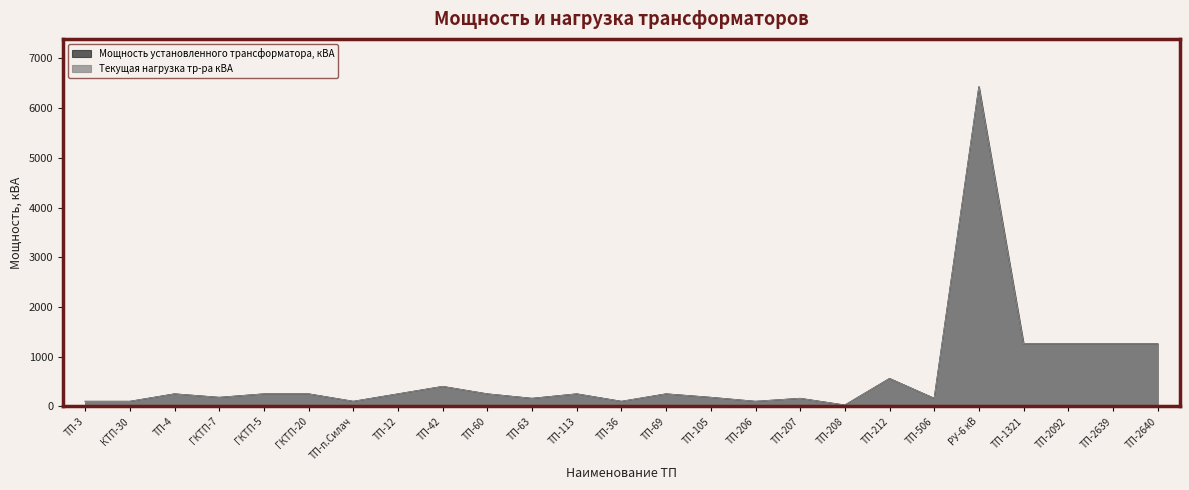

What are all the series names shown in the legend?

Мощность установленного трансформатора, кВА, Текущая нагрузка тр-ра кВА